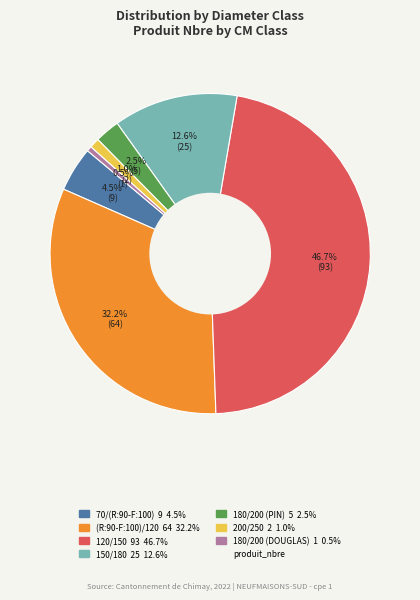

Is there a majority slice in this chart?

No